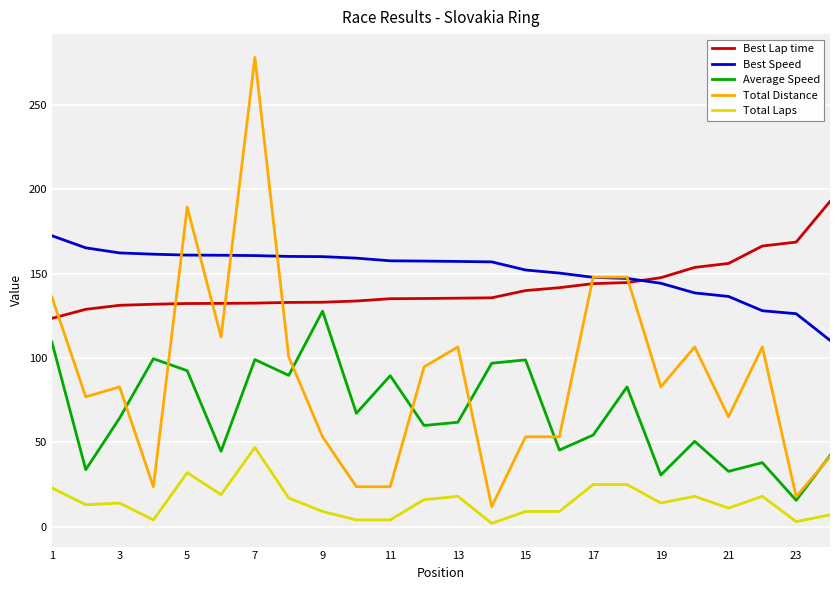

What is the maximum value for Best Lap time?

192.9